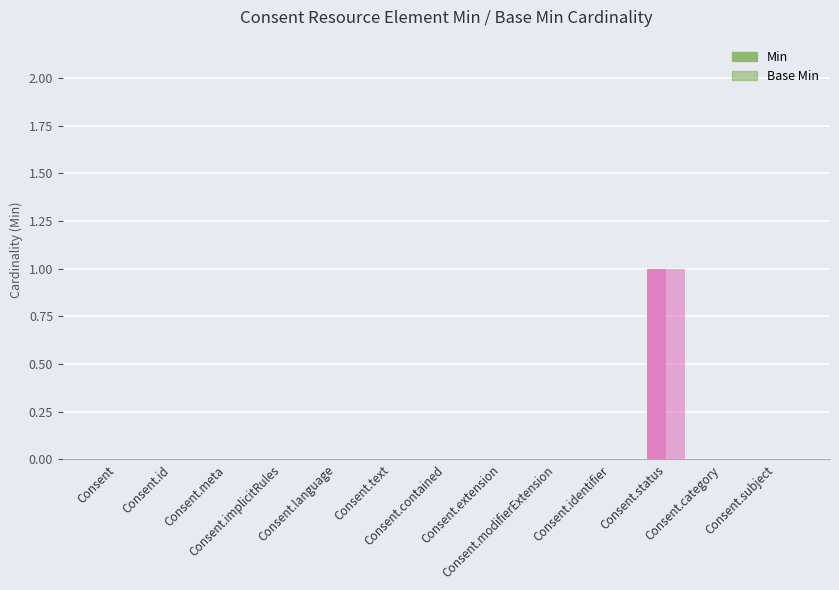

Are the bars horizontal?

No